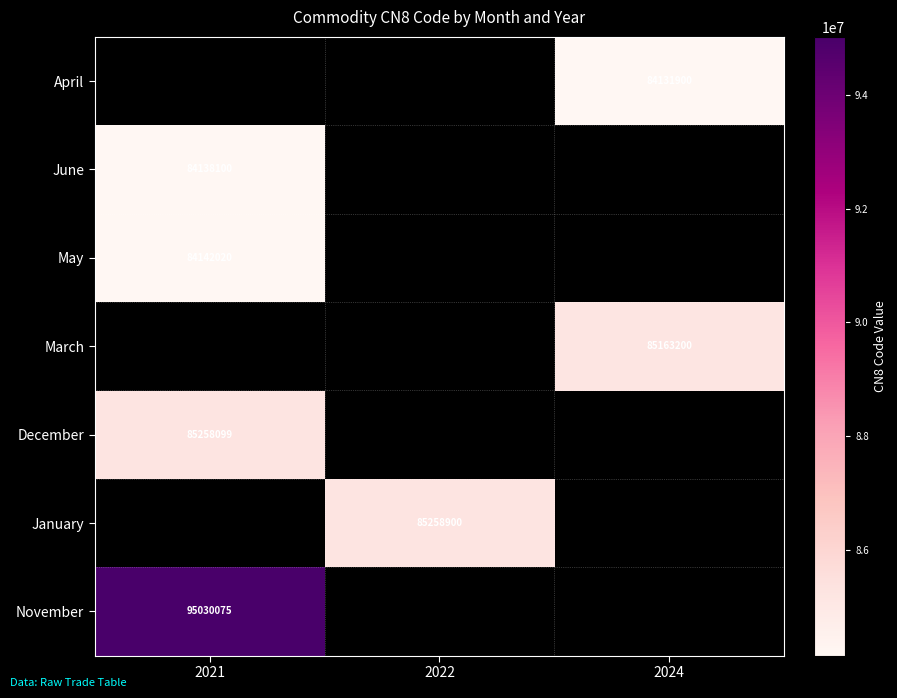

Is it true that November equals 145894325 at 2021?

False